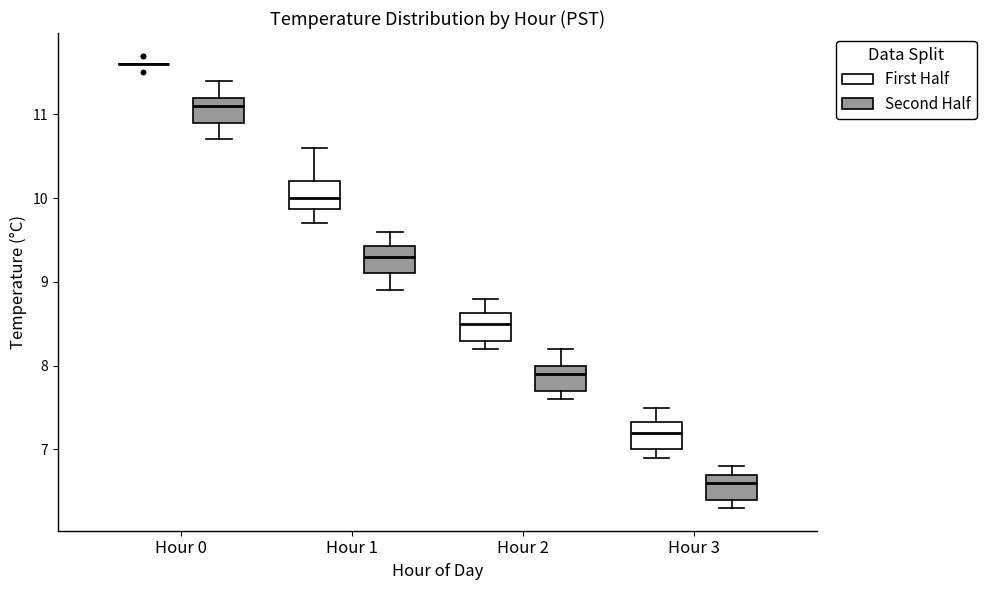

Reading left to right, read every box against the y-axis: the position of its median line, the range the box covers, and the ends of its whiskers. The values are not printed on the chart, so give them approximately, as read against the axis.

Hour 0 (First Half): box collapsed to a line at 11.6, whiskers 11.6 to 11.6
Hour 0 (Second Half): median 11.1, box 10.9 to 11.2, whiskers 10.7 to 11.4
Hour 1 (First Half): median 10.0, box 9.9 to 10.2, whiskers 9.7 to 10.6
Hour 1 (Second Half): median 9.3, box 9.1 to 9.4, whiskers 8.9 to 9.6
Hour 2 (First Half): median 8.5, box 8.3 to 8.6, whiskers 8.2 to 8.8
Hour 2 (Second Half): median 7.9, box 7.7 to 8.0, whiskers 7.6 to 8.2
Hour 3 (First Half): median 7.2, box 7.0 to 7.3, whiskers 6.9 to 7.5
Hour 3 (Second Half): median 6.6, box 6.4 to 6.7, whiskers 6.3 to 6.8